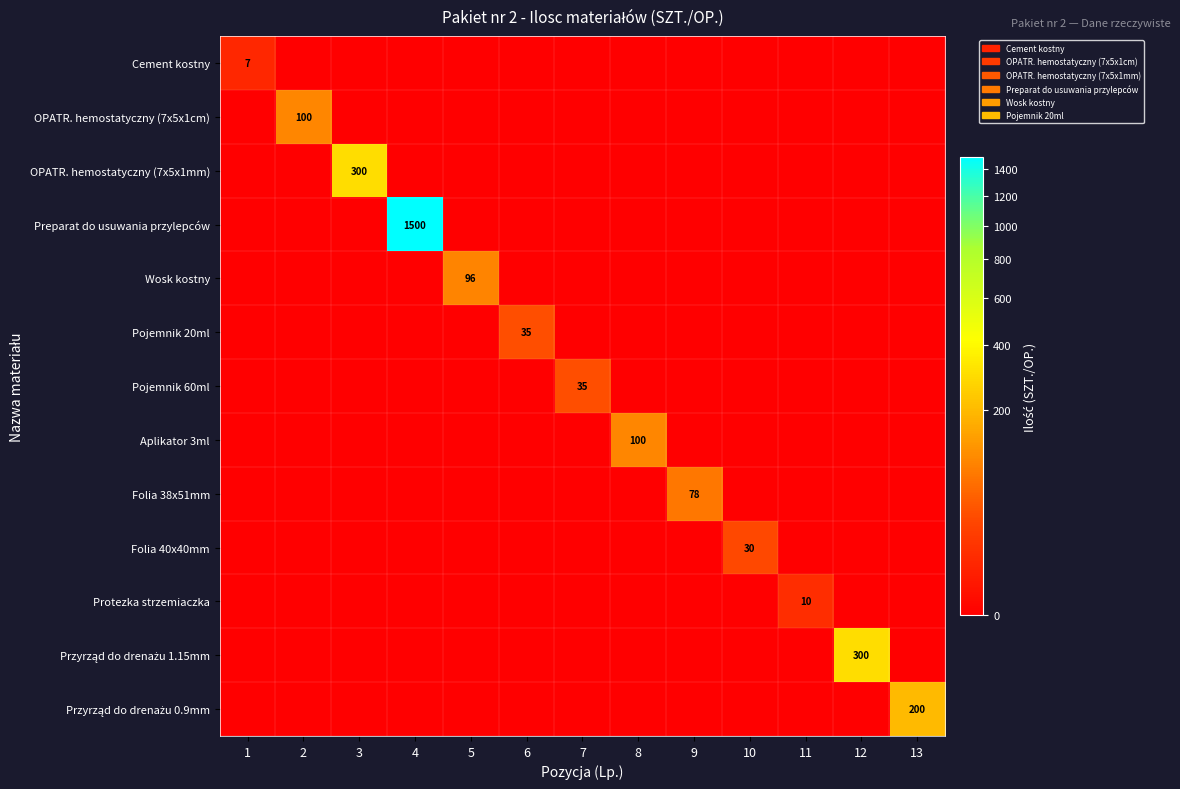

At which category is the sum across all series the highest?

4